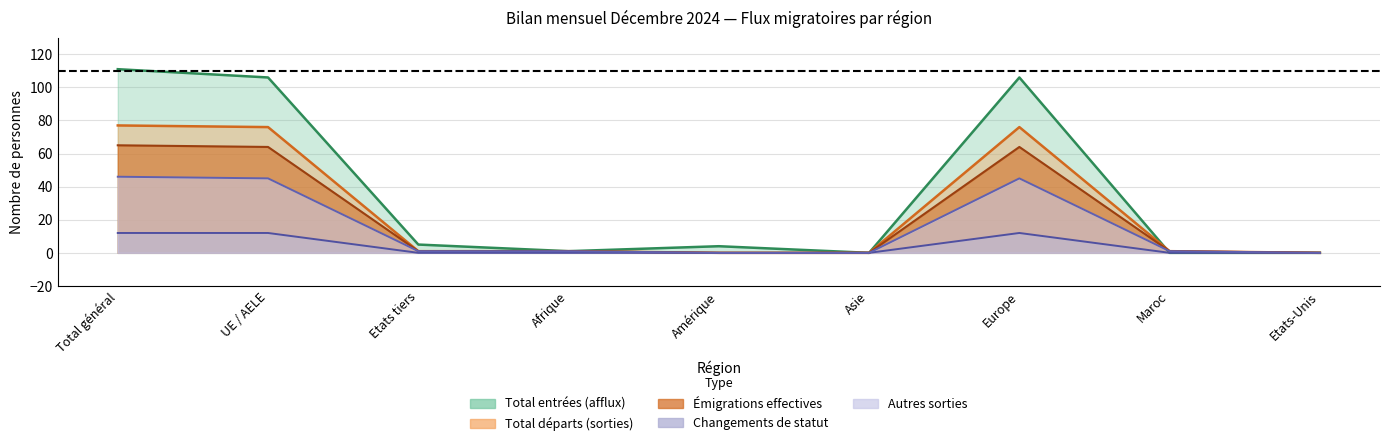

At which category does the chart reach its minimum across all series?

Asie